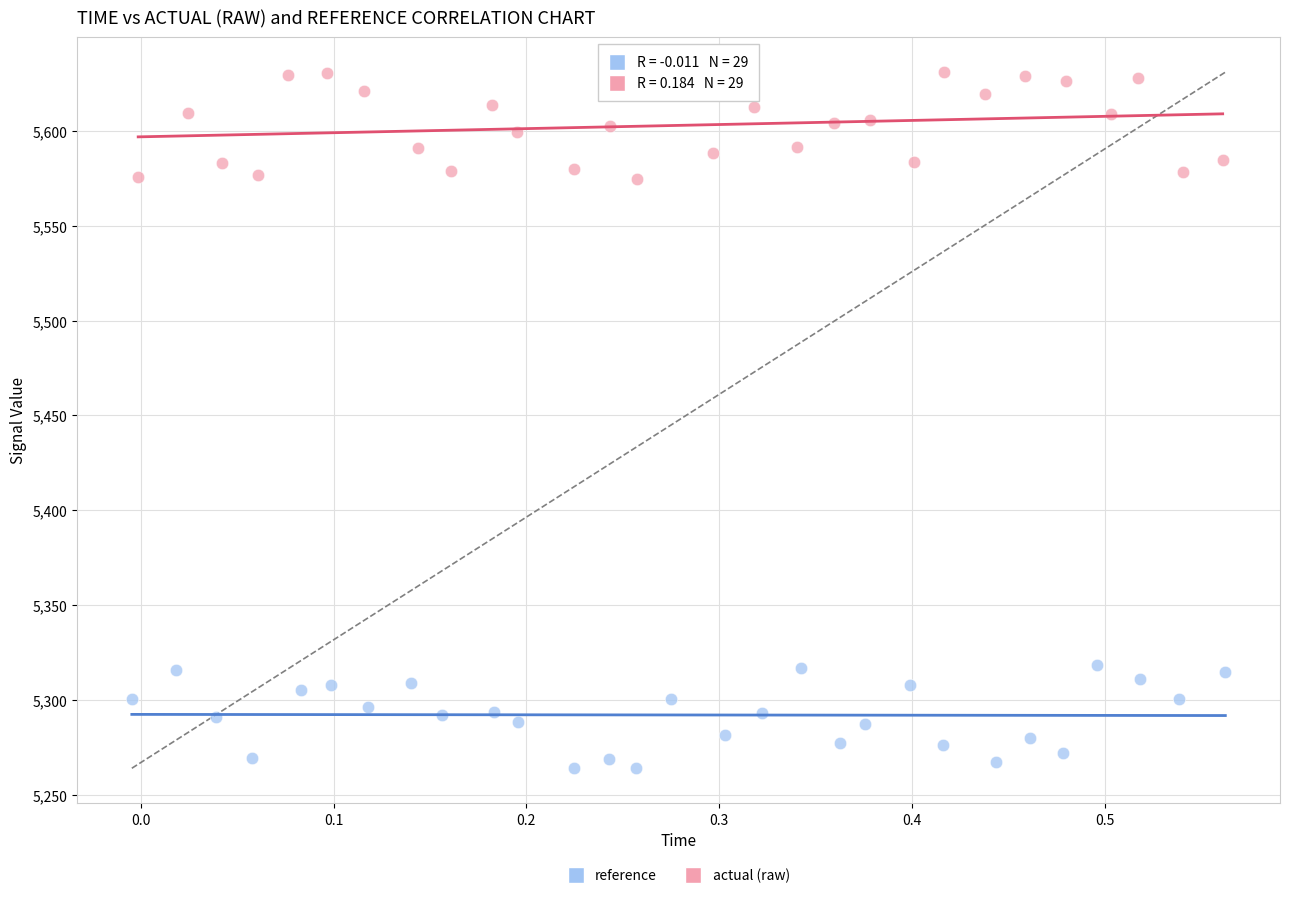

Which series reaches the minimum Y coordinate?

reference